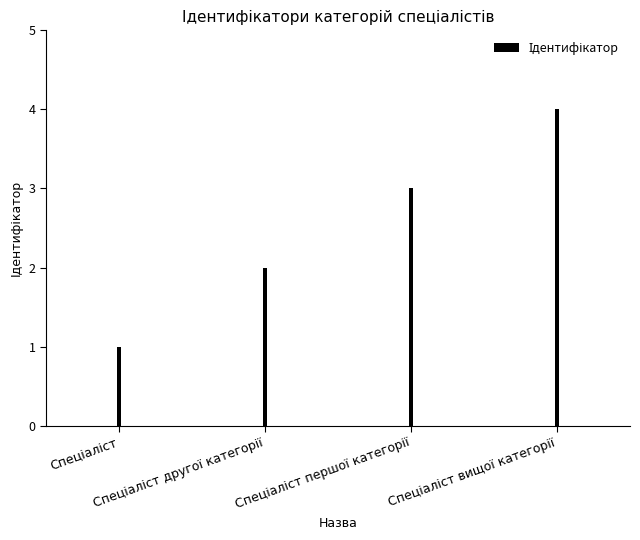

What is the value of the 3rd bar from the left?

3